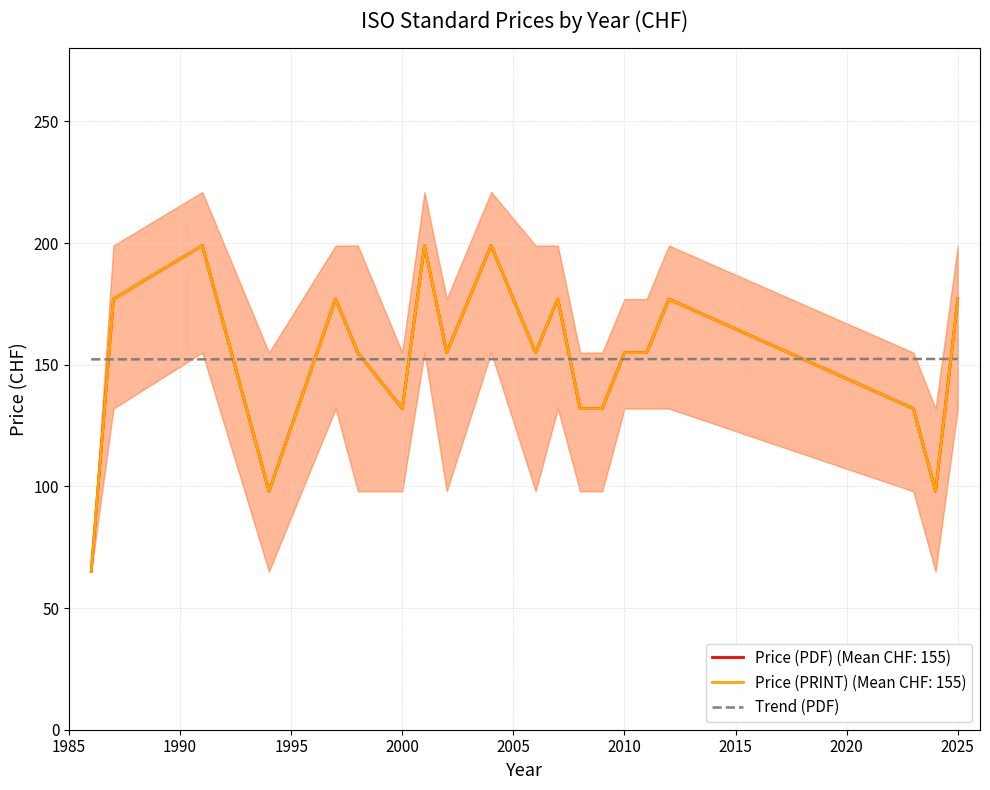

The value at 2020 is 152.3. True or false?

True